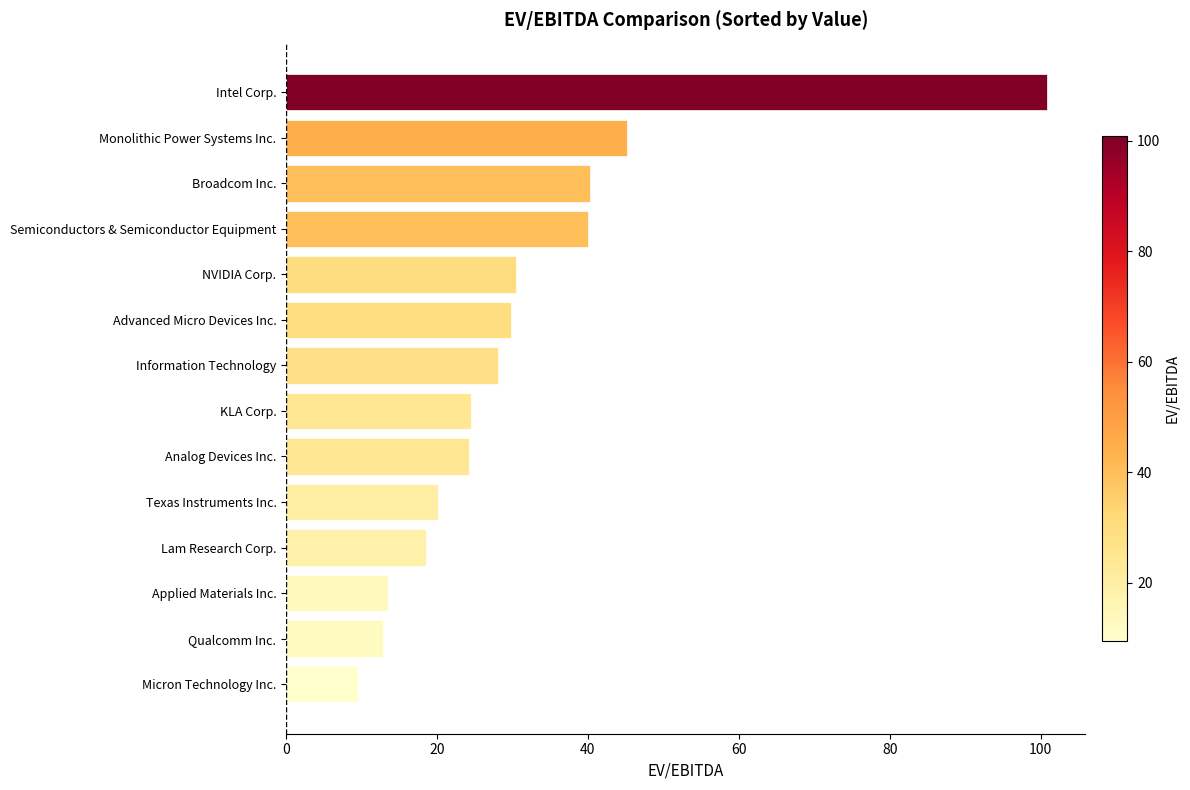

What is the change in value from KLA Corp. to Applied Materials Inc.?

-10.9